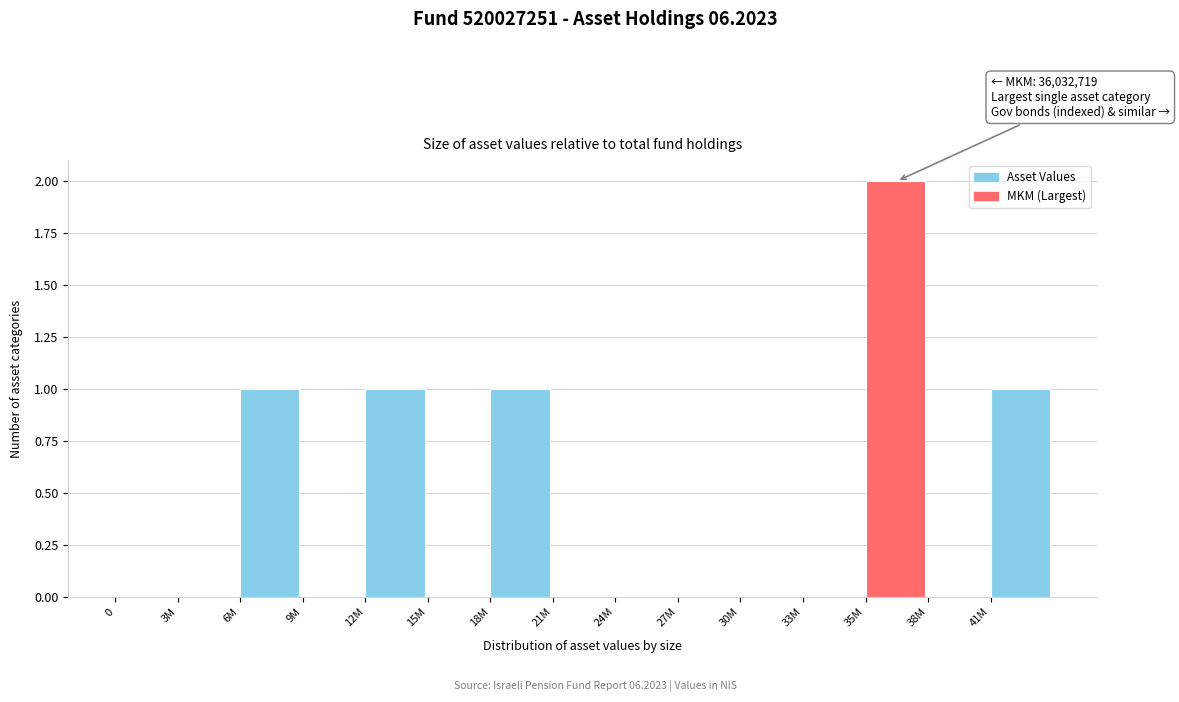

Reading left to right, list all the values displayed in this chart.

0=0	3M=0	6M=1	9M=0	12M=1	15M=0	18M=1	21M=0	24M=0	27M=0	30M=0	33M=0	35M=2	38M=0	41M=1